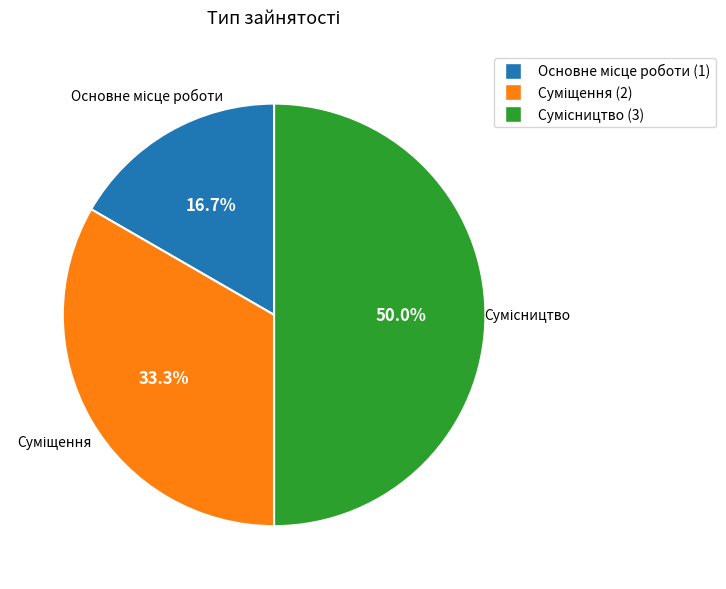

To the nearest percent, what portion does Суміщення represent?

33%